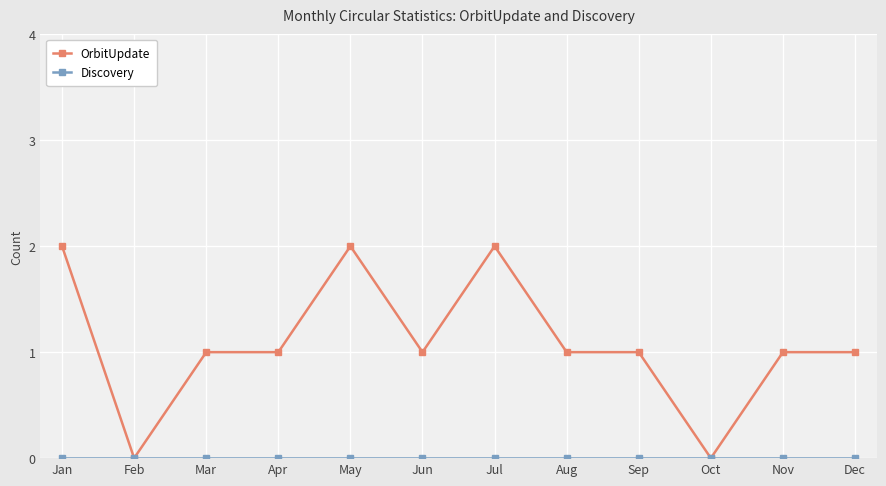

True or false: OrbitUpdate has more than 1 points higher than both neighbors.

True